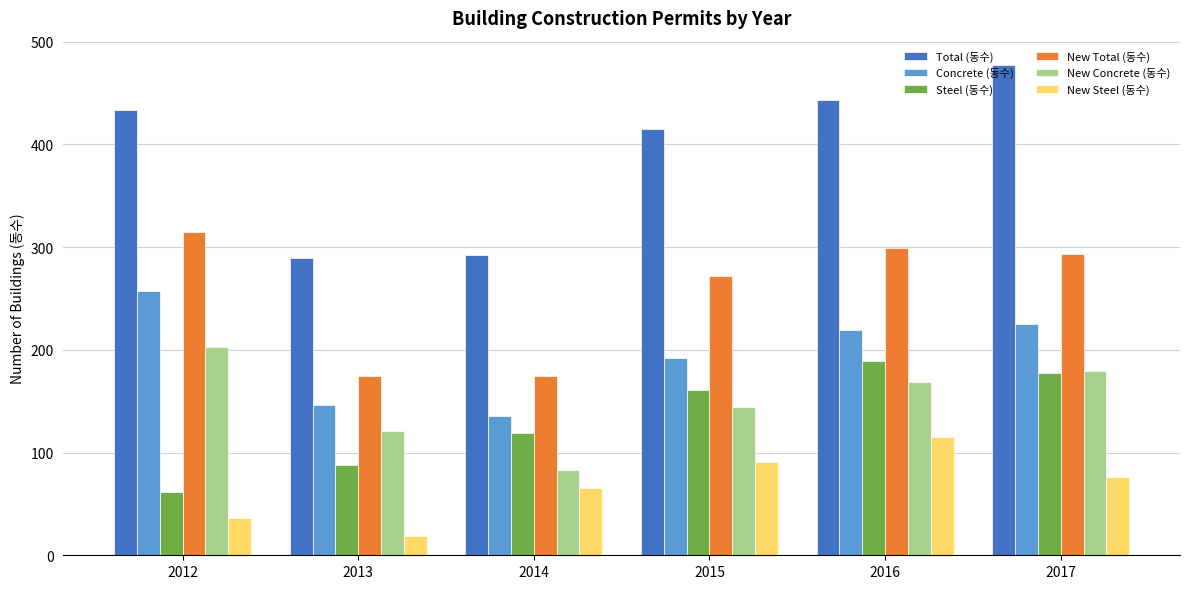

Reading left to right, transcribe all the data shown in this chart.

Total (동수): 2012=433	2013=289	2014=292	2015=415	2016=443	2017=477
Concrete (동수): 2012=257	2013=146	2014=136	2015=192	2016=219	2017=225
Steel (동수): 2012=62	2013=88	2014=119	2015=161	2016=189	2017=177
New Total (동수): 2012=315	2013=174	2014=174	2015=272	2016=299	2017=293
New Concrete (동수): 2012=203	2013=121	2014=83	2015=144	2016=169	2017=179
New Steel (동수): 2012=36	2013=19	2014=65	2015=91	2016=115	2017=76